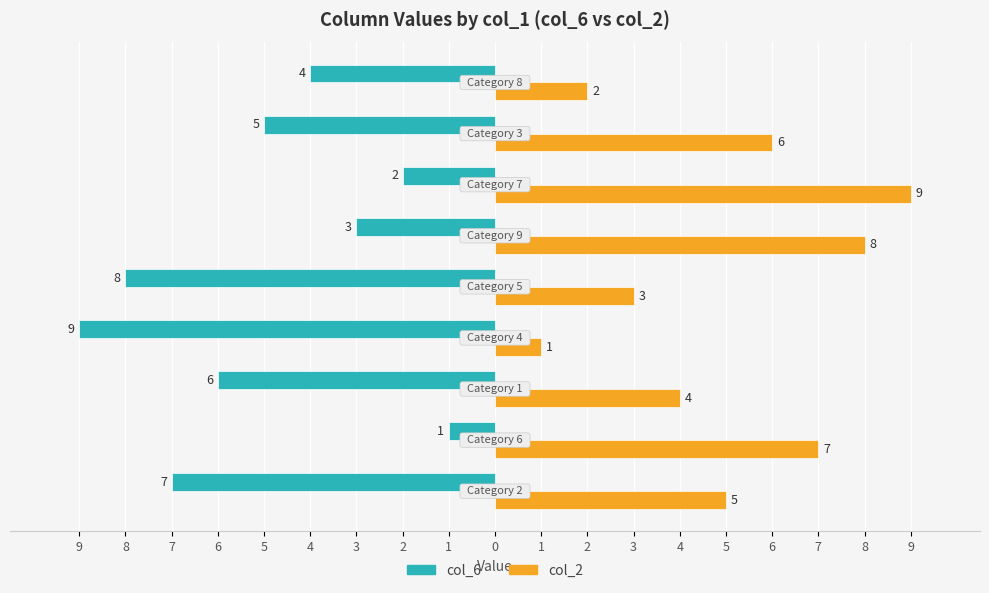

List the series in order of their peak value, lowest first.

col_6, col_2